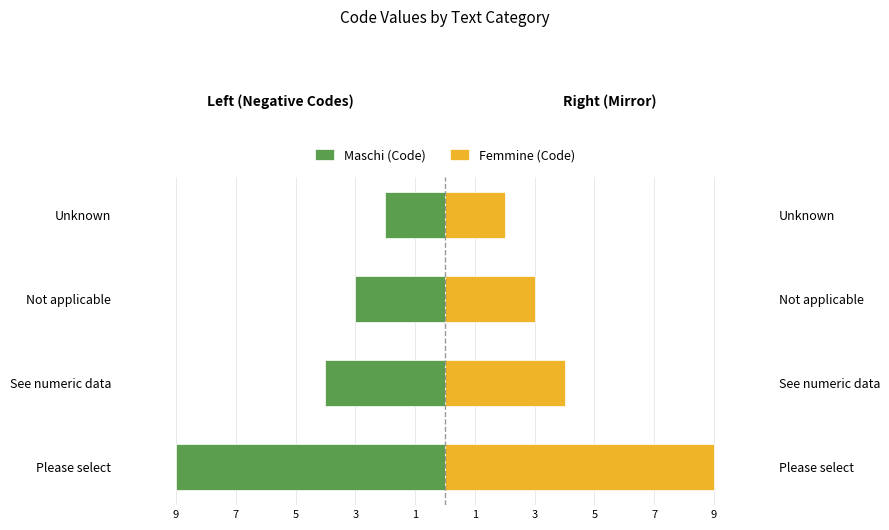

What are all the series names shown in the legend?

Maschi (Code), Femmine (Code)